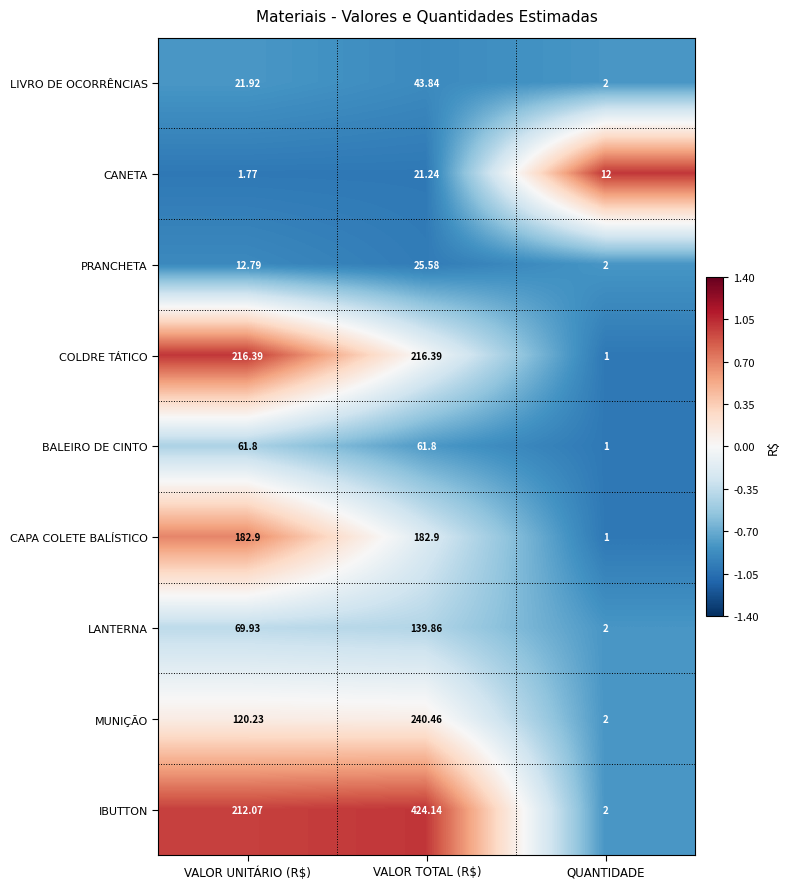

At which category is the sum across all series the highest?

VALOR TOTAL (R$)